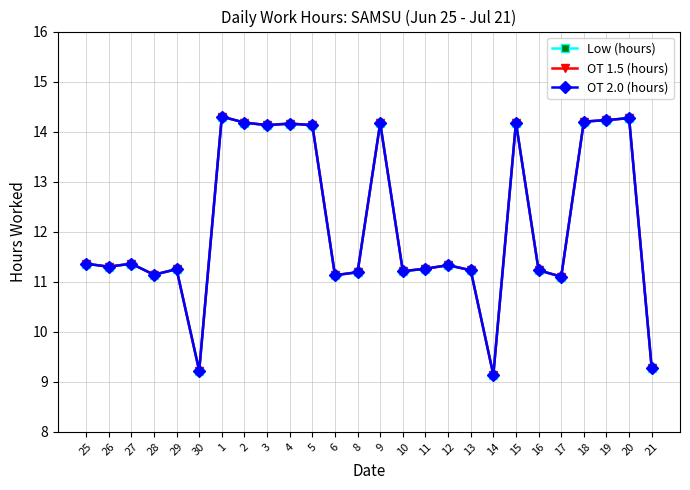

What is the value of the OT 1.5 (hours) point at the 5th from the left?

11.2